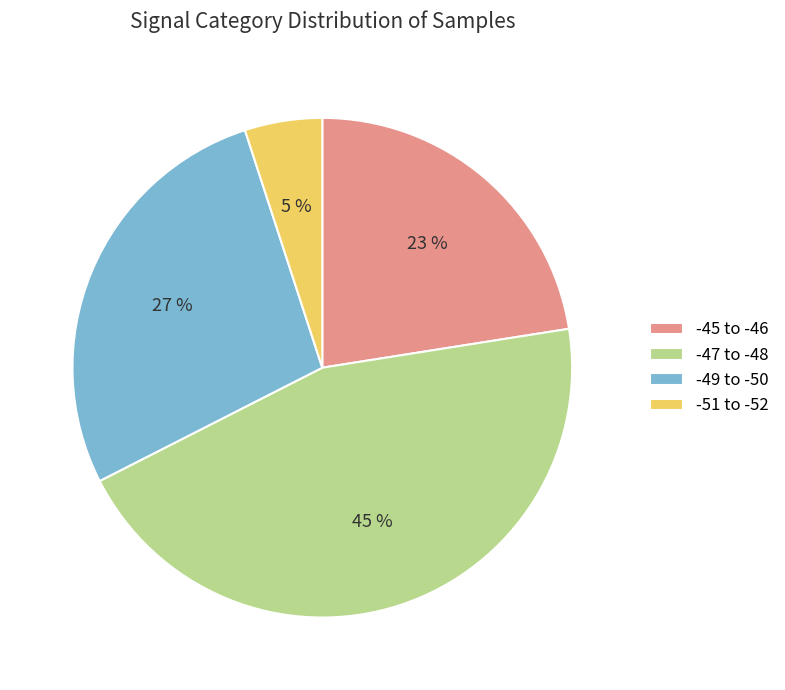

Is it true that -45 to -46 is 35% of the pie?

False